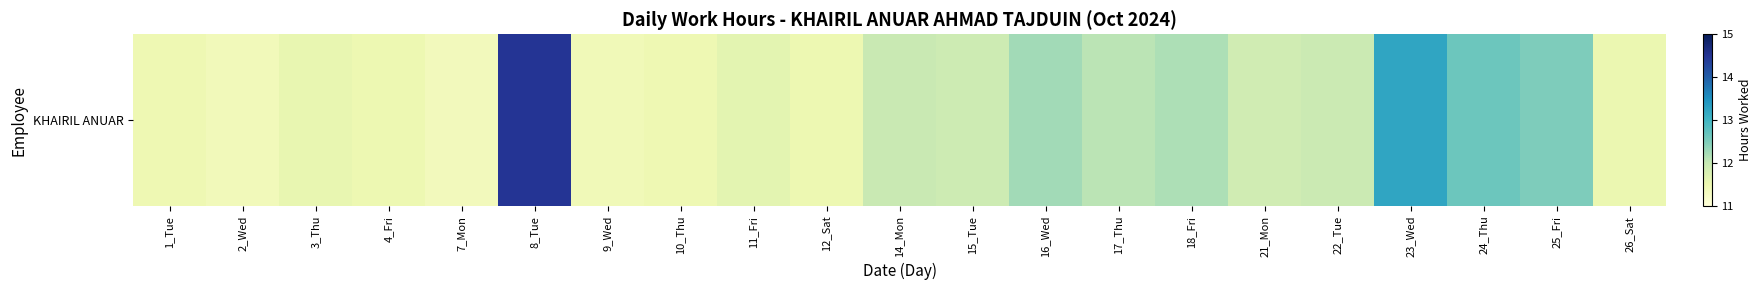

True or false: the data shows 14.5 at 8_Tue.

True